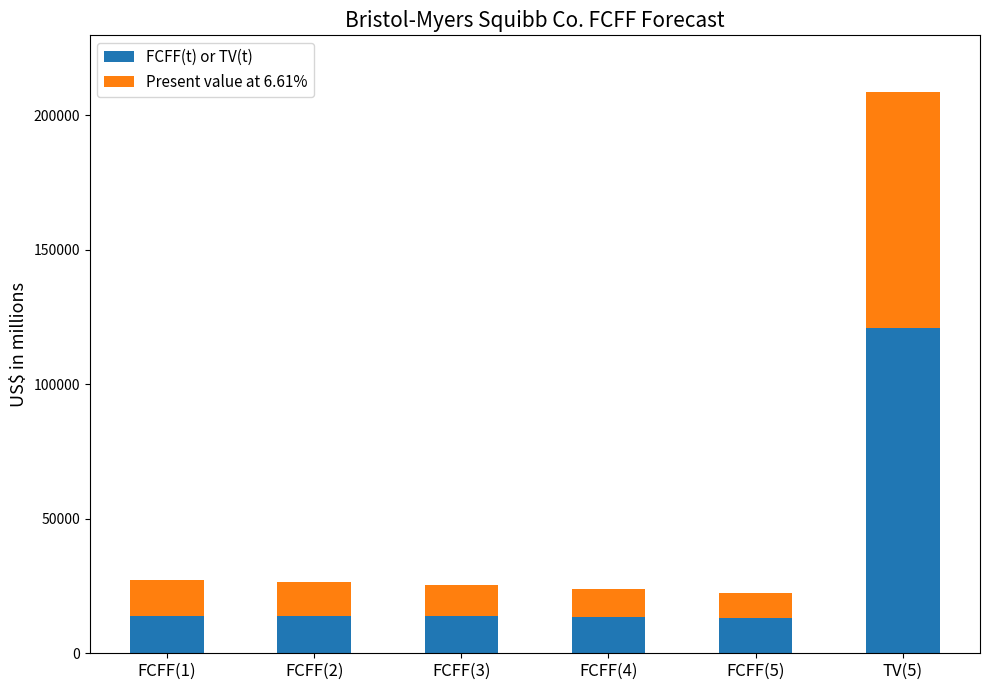

At which category is the sum across all series the highest?

TV(5)